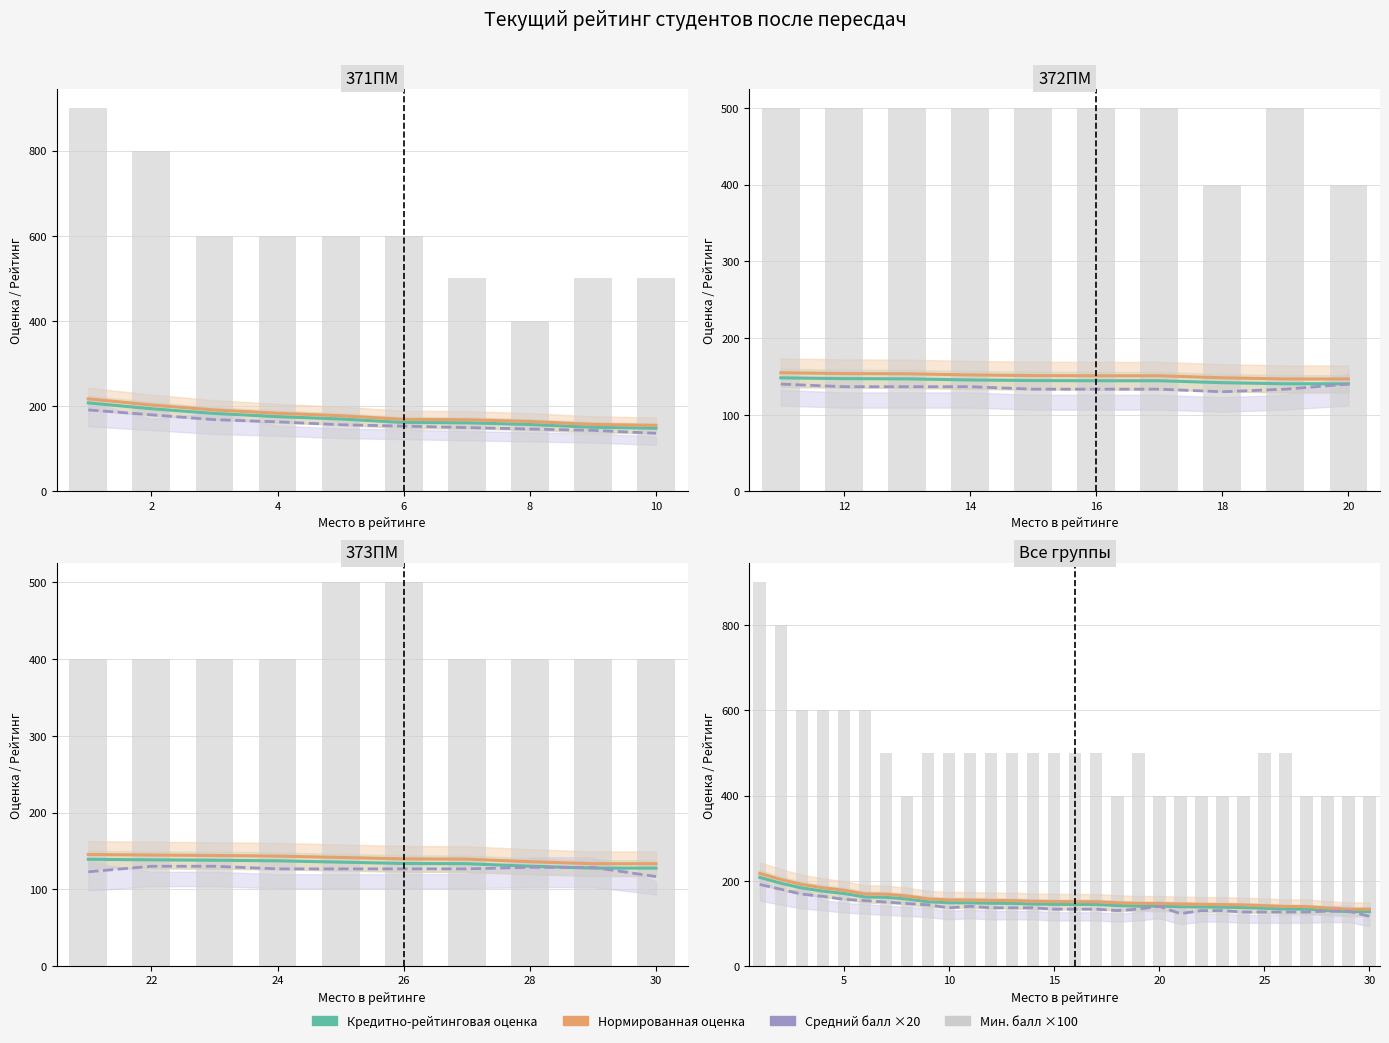

Reading left to right, transcribe all the data shown in this chart.

Кредитно-рейтинговая оценка: 207.9	194.2	183.1	175.7	170.1	161.9	161.1	157.2	150.7	148.3	148.2	147.1	146.8	145.4	144.6	144.3	144.3	141.8	140.4	140.3	139.1	138.4	137.8	137.1	135.4	133.6	133.3	130.1	127.6	127.6
Нормированная оценка: 217.3	202.9	191.4	183.6	177.8	169.2	168.4	164.2	157.4	155.0	154.8	153.7	153.5	151.9	151.1	150.8	150.8	148.2	146.7	146.7	145.3	144.6	144.1	143.2	141.5	139.6	139.3	135.9	133.3	133.3
Средний балл ×20: 191.4	180.0	168.6	163.4	156.6	153.4	150.0	146.6	143.4	136.6	140.0	136.6	136.6	136.6	133.4	133.4	133.4	130.0	133.4	140.0	122.8	130.0	130.0	126.6	126.6	126.6	126.6	128.6	128.6	116.6
Мин. балл ×100: 900.0	800.0	600.0	600.0	600.0	600.0	500.0	400.0	500.0	500.0	500.0	500.0	500.0	500.0	500.0	500.0	500.0	400.0	500.0	400.0	400.0	400.0	400.0	400.0	500.0	500.0	400.0	400.0	400.0	400.0